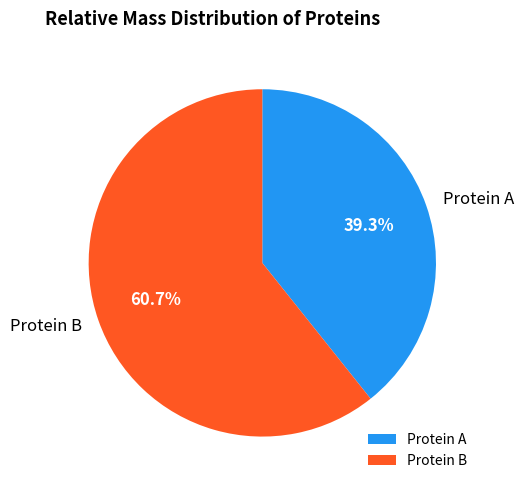

Does any single category account for the majority?

Yes